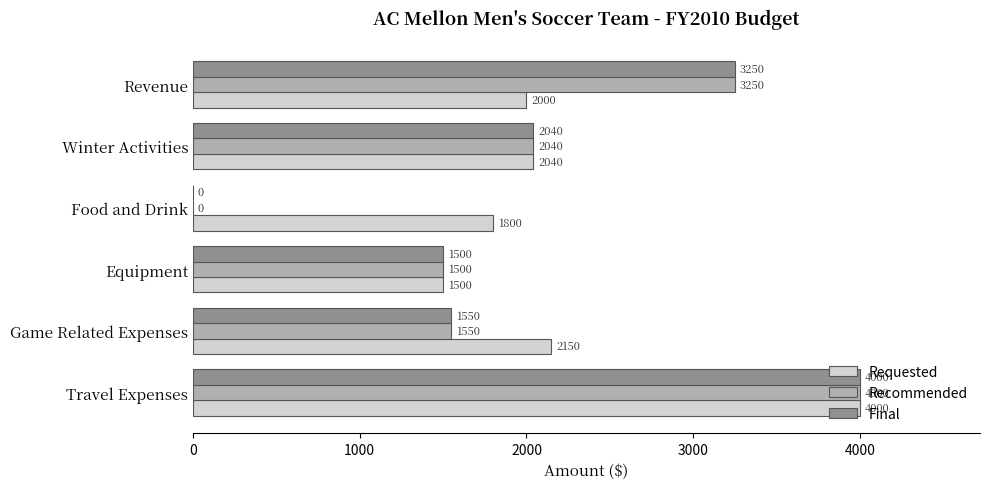

Count the number of categories in the chart.

6